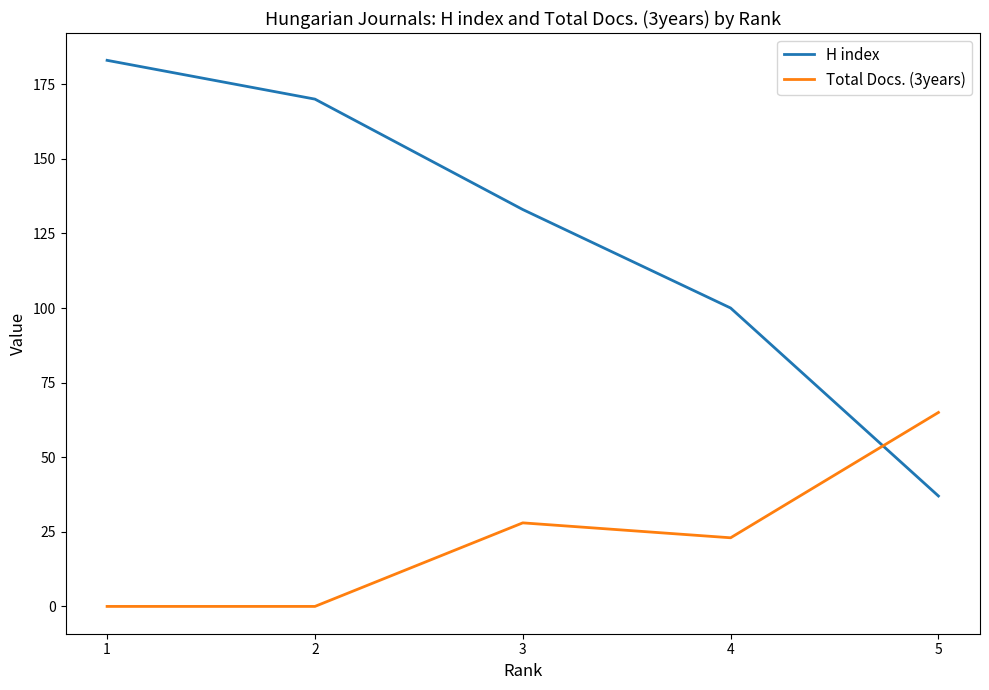

Is the value of Total Docs. (3years) at 3 greater than the value of H index at 2?

No